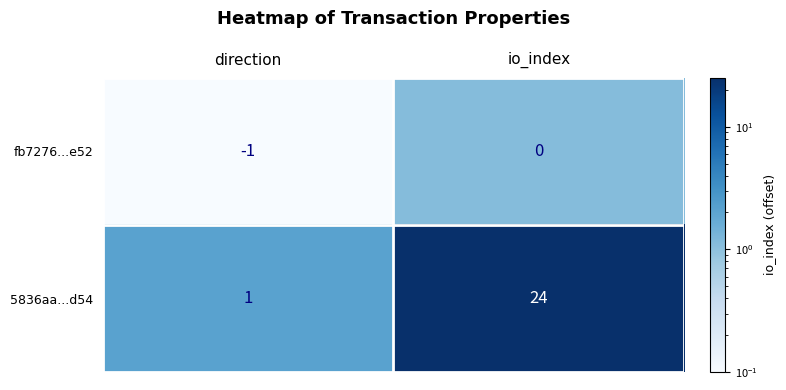

True or false: 5836aa...d54 has a value of 1 at direction.

True